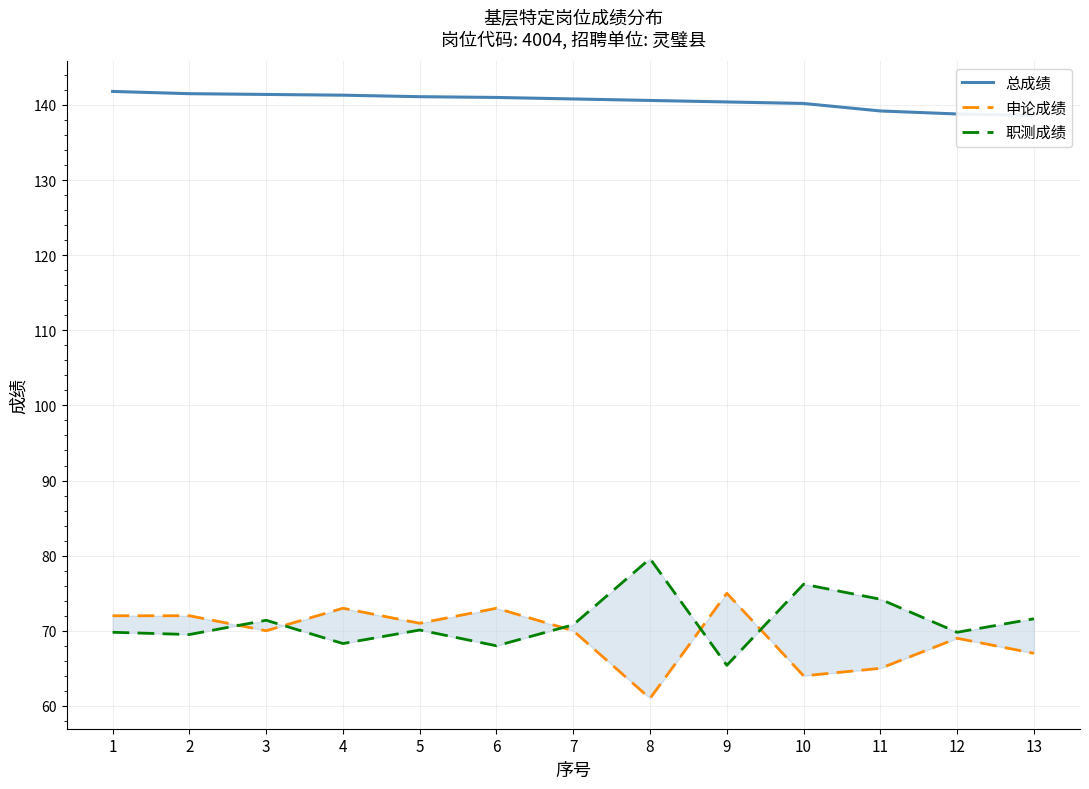

At 6, list the series in order from largest to smallest.

总成绩, 申论成绩, 职测成绩